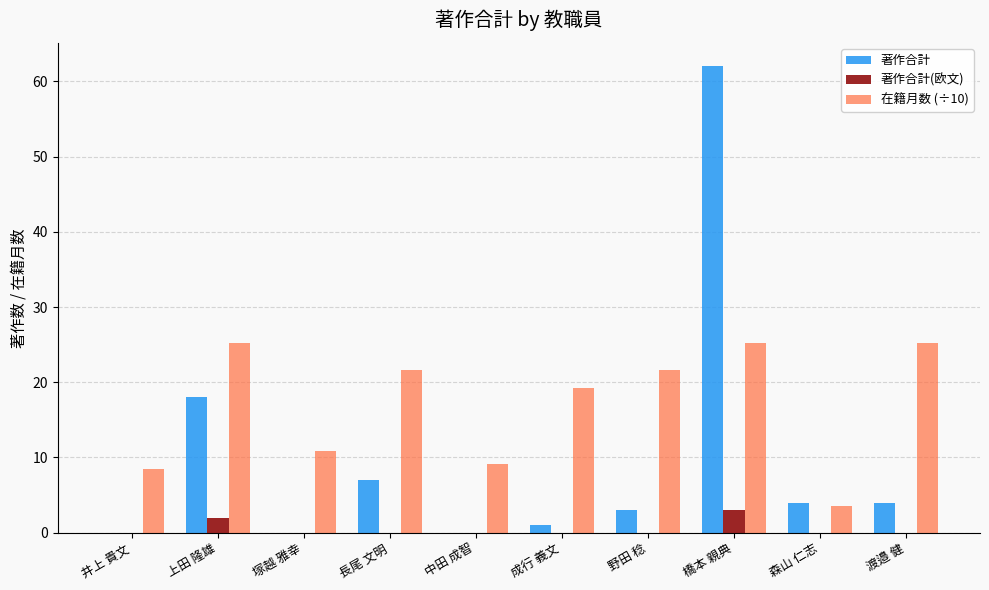

What is the maximum value shown in the chart?

62.0